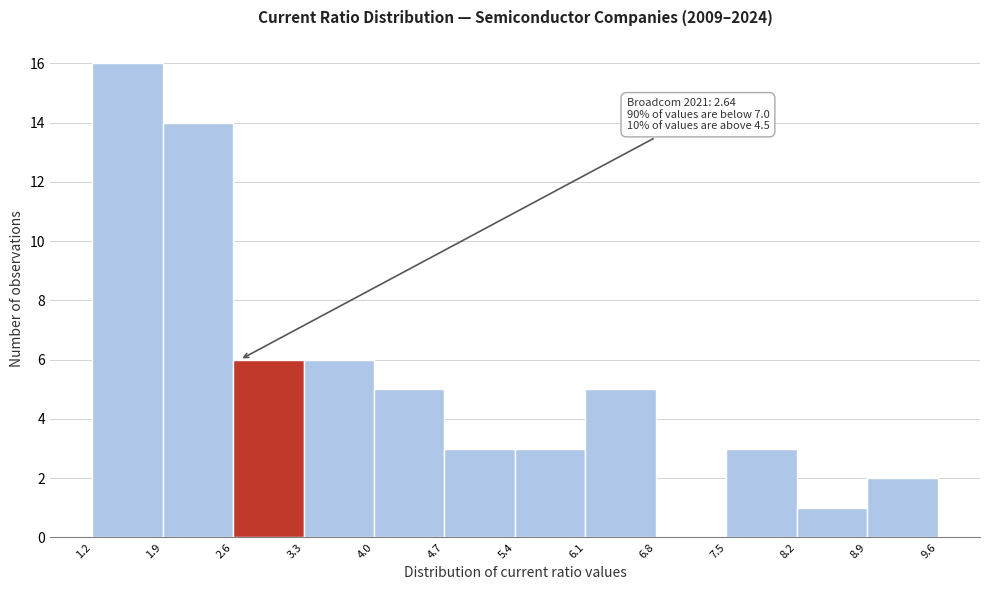

Over which range of the x-axis is the bar tallest?

1.2 to 1.9